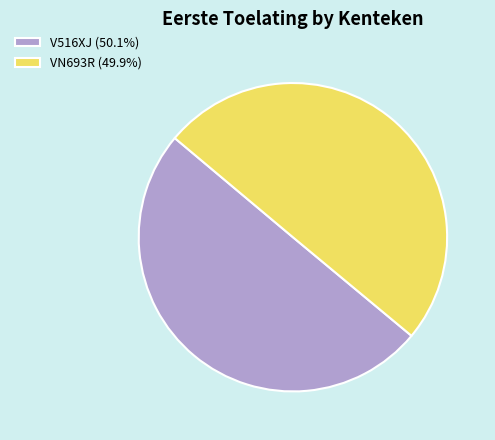

Is the sum of VN693R (49.9%) and V516XJ (50.1%) greater than half?

Yes